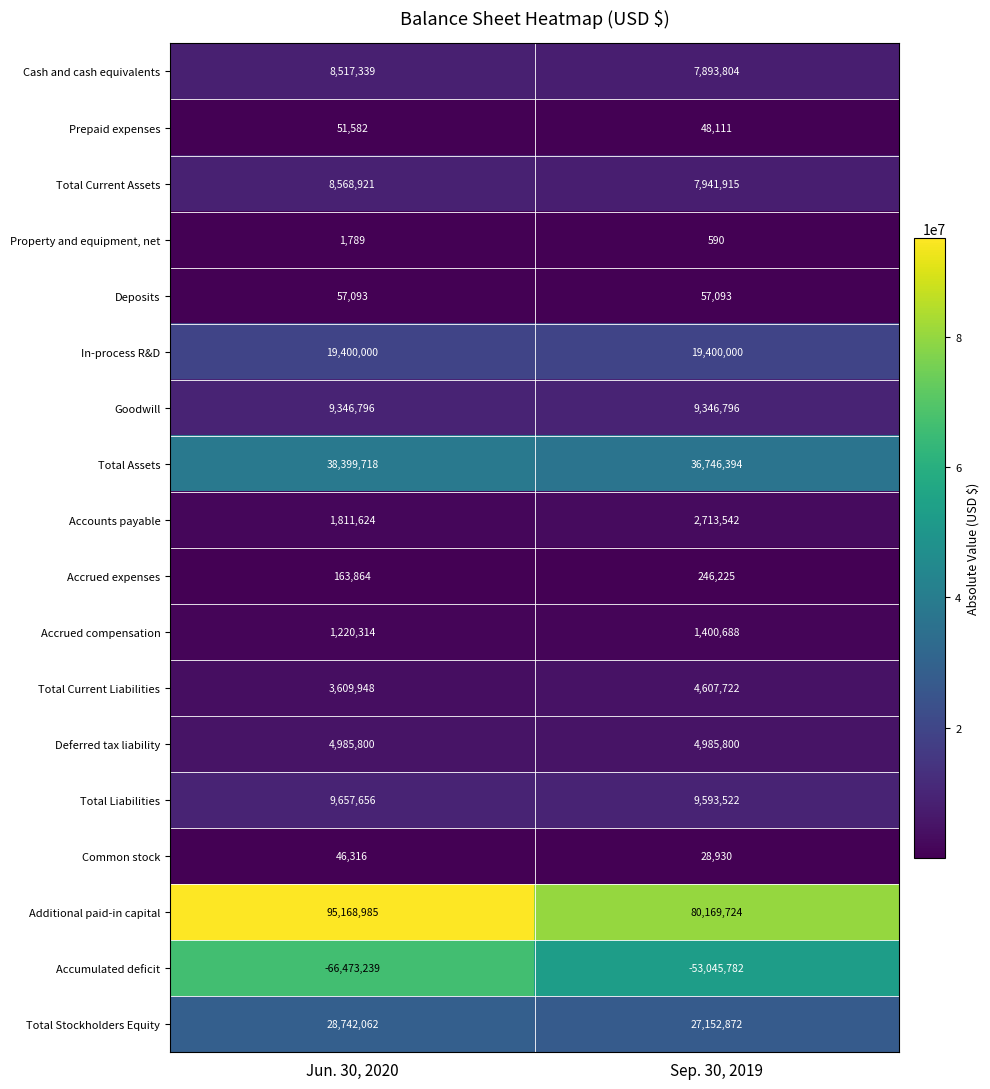

What is the maximum value for Common stock?

46316